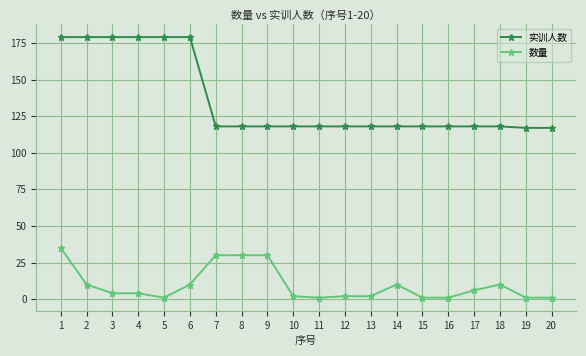

Reading left to right, transcribe all the data shown in this chart.

实训人数: 179	179	179	179	179	179	118	118	118	118	118	118	118	118	118	118	118	118	117	117
数量: 35	10	4	4	1	10	30	30	30	2	1	2	2	10	1	1	6	10	1	1